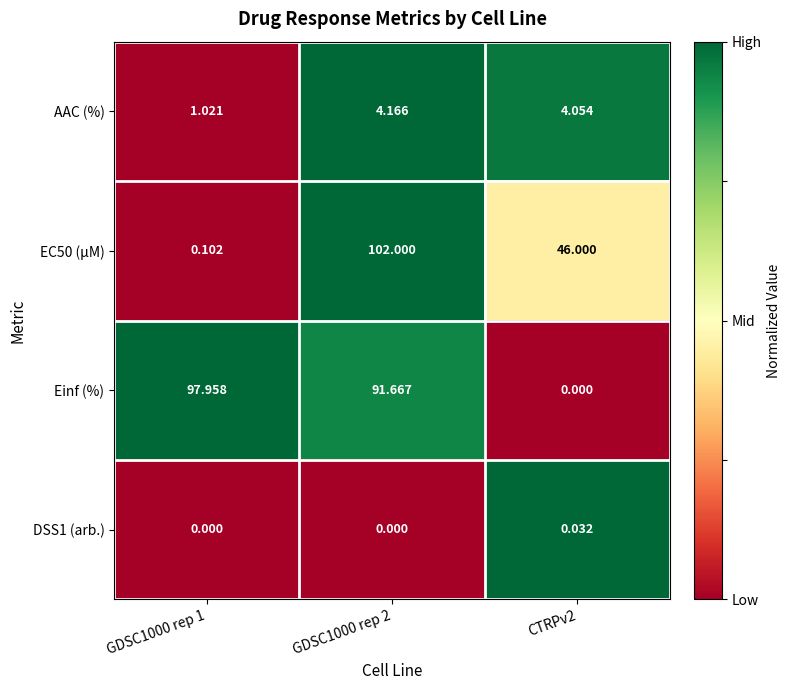

Is the value of EC50 (µM) at GDSC1000 rep 1 greater than the value of AAC (%) at GDSC1000 rep 1?

No